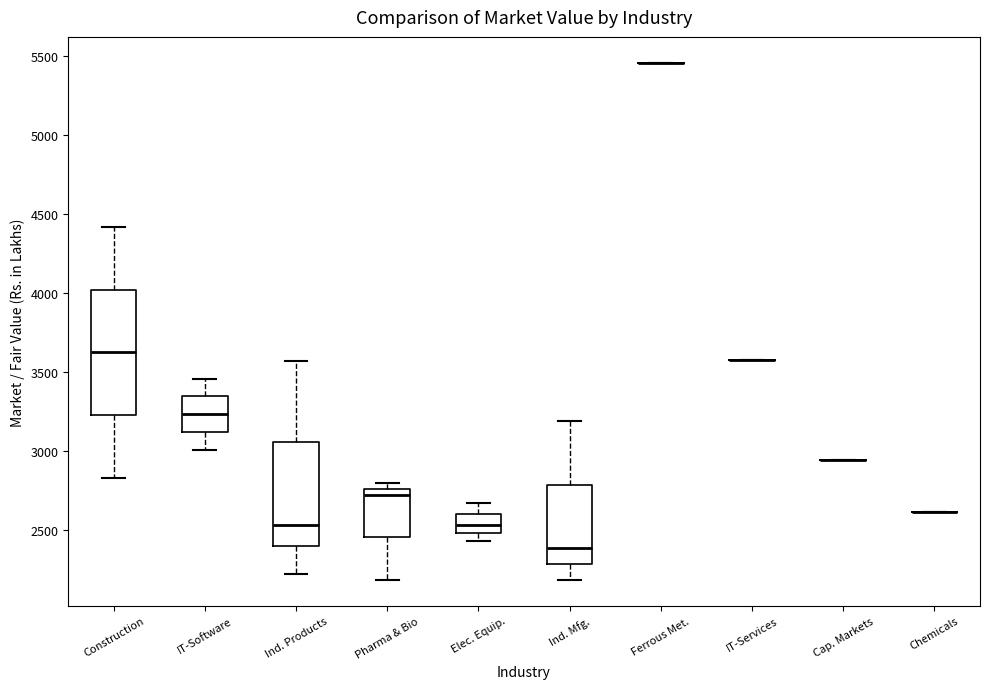

Where is the upper edge of the box for Ind. Mfg. on the y-axis? The values are not printed on the chart, so give them approximately, as read against the axis.

2800